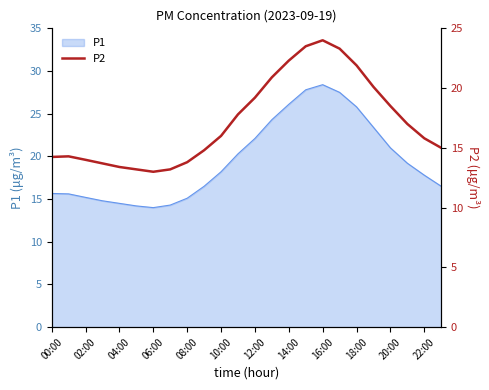

How many lines are shown in the chart?

1